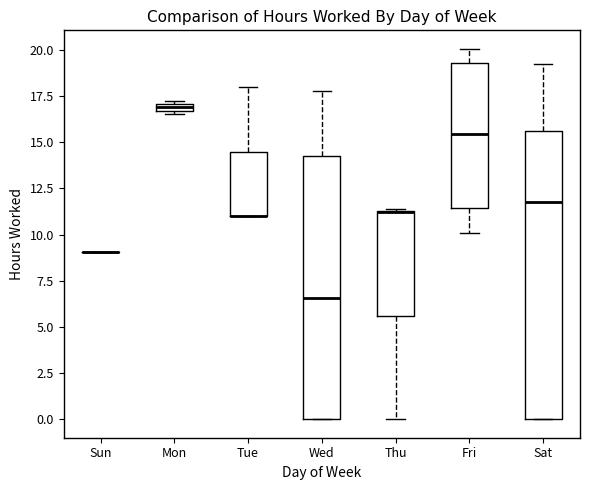

Comparing the boxes themselves (not the whiskers), which one is the tallest?

Sat